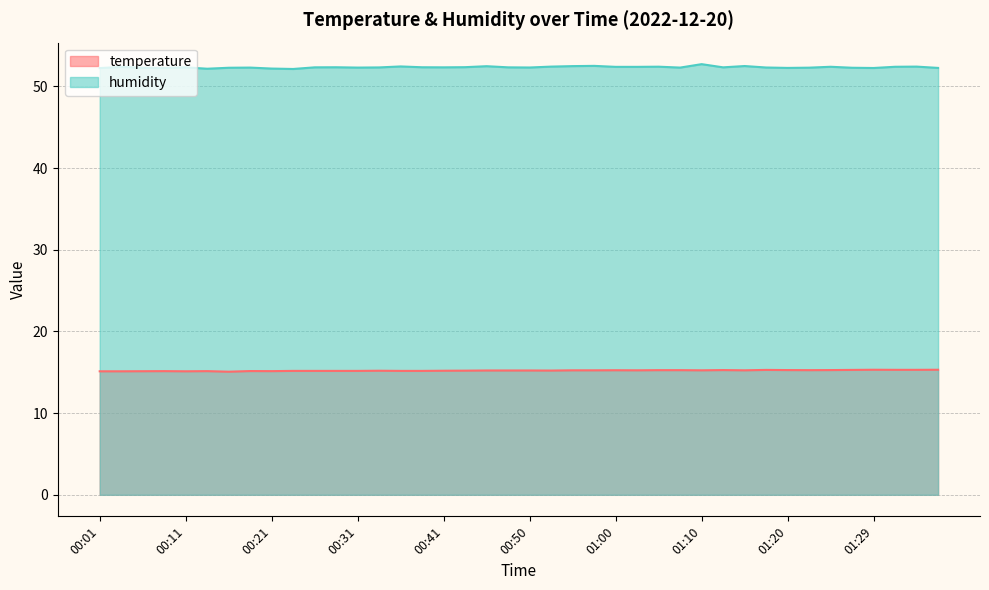

The temperature series shows 6.6 at 00:13. True or false?

False